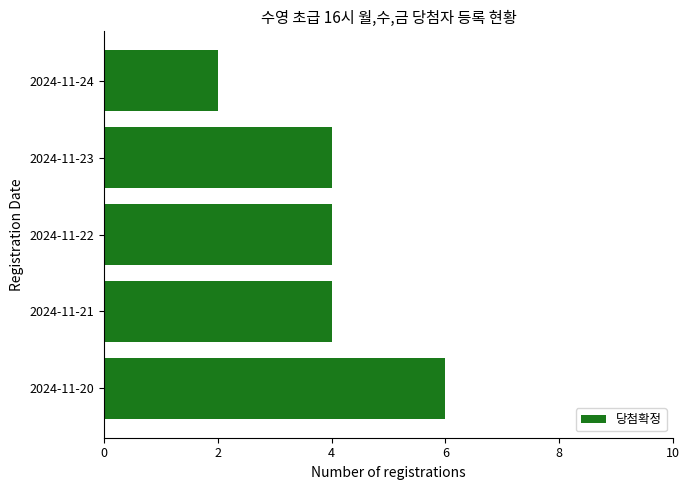

How many bars are there in total?

5